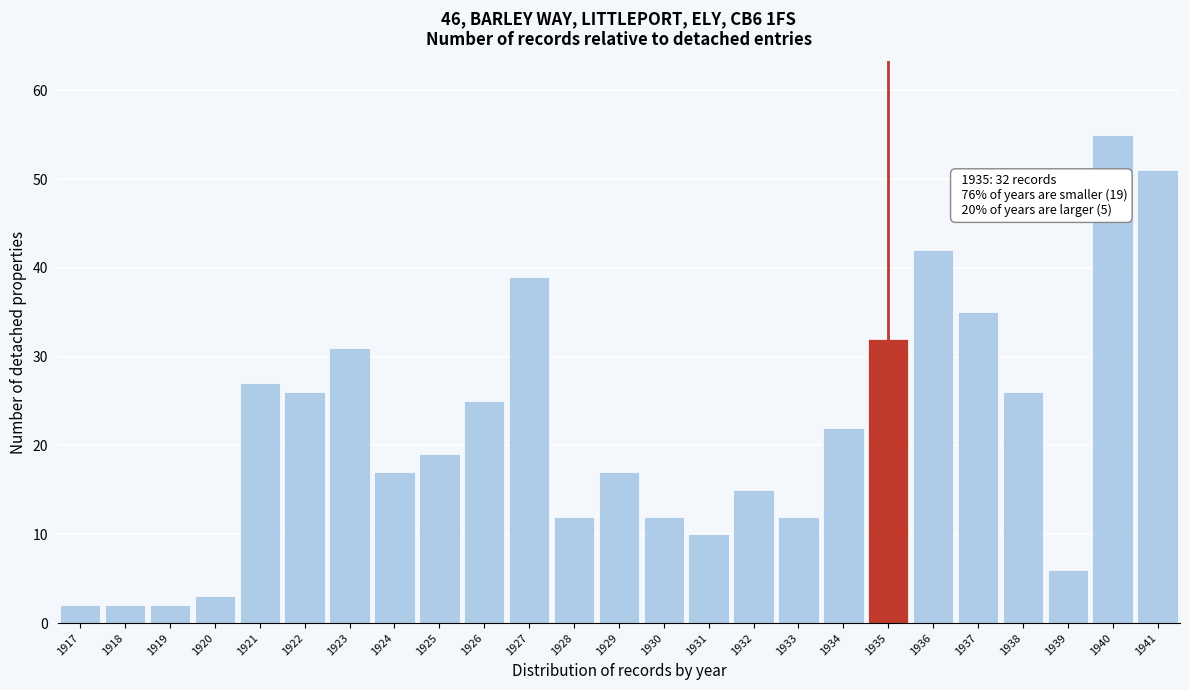

Reading left to right, transcribe all the data shown in this chart.

1917=2	1918=2	1919=2	1920=3	1921=27	1922=26	1923=31	1924=17	1925=19	1926=25	1927=39	1928=12	1929=17	1930=12	1931=10	1932=15	1933=12	1934=22	1935=32	1936=42	1937=35	1938=26	1939=6	1940=55	1941=51